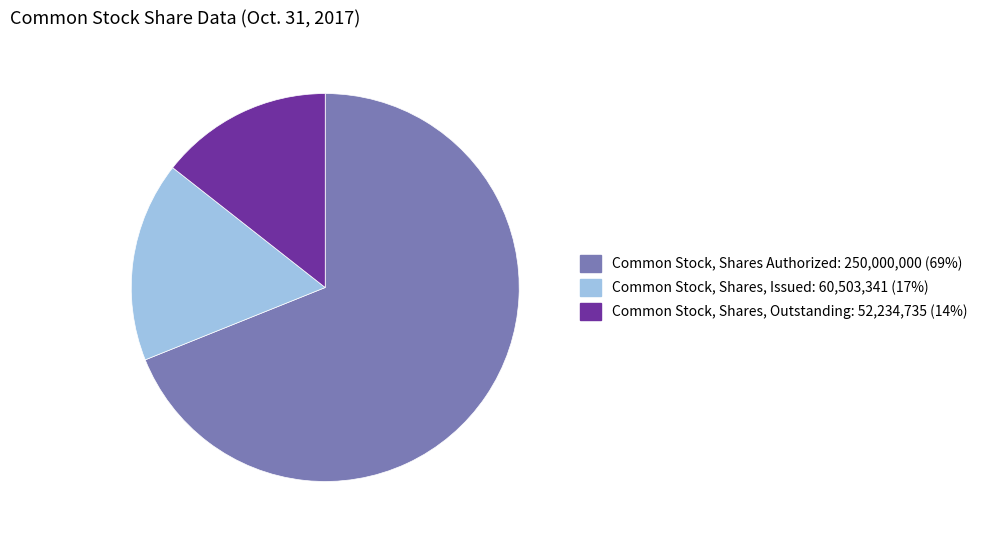

Do Common Stock, Shares Authorized: 250,000,000 (69%) and Common Stock, Shares, Issued: 60,503,341 (17%) together represent more than half of the pie?

Yes